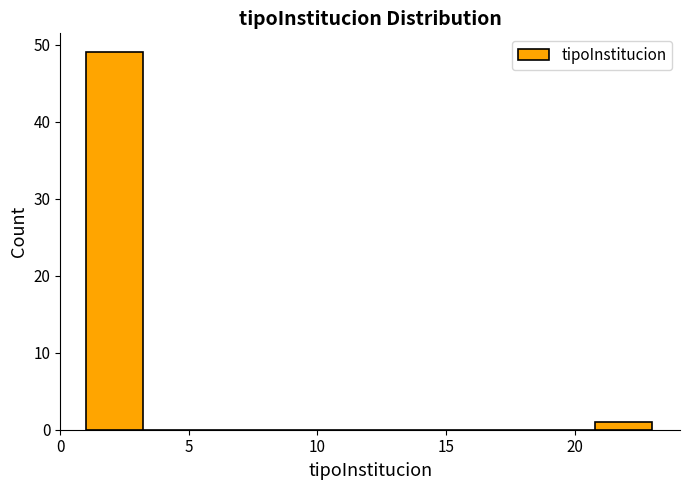

What is the height of the bar covering 20.8 to 23.0 on the x-axis? Neither the bar edges nor the heights are printed on the chart, so give them approximately, as read against the axes.

1